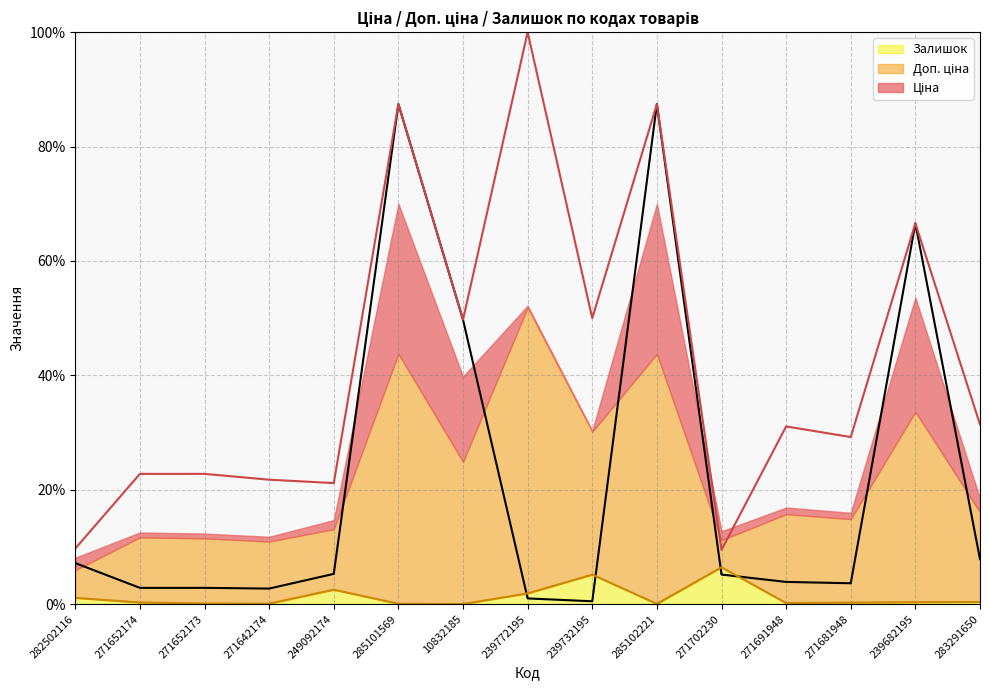

Which series has the largest total across all categories?

Доп. ціна